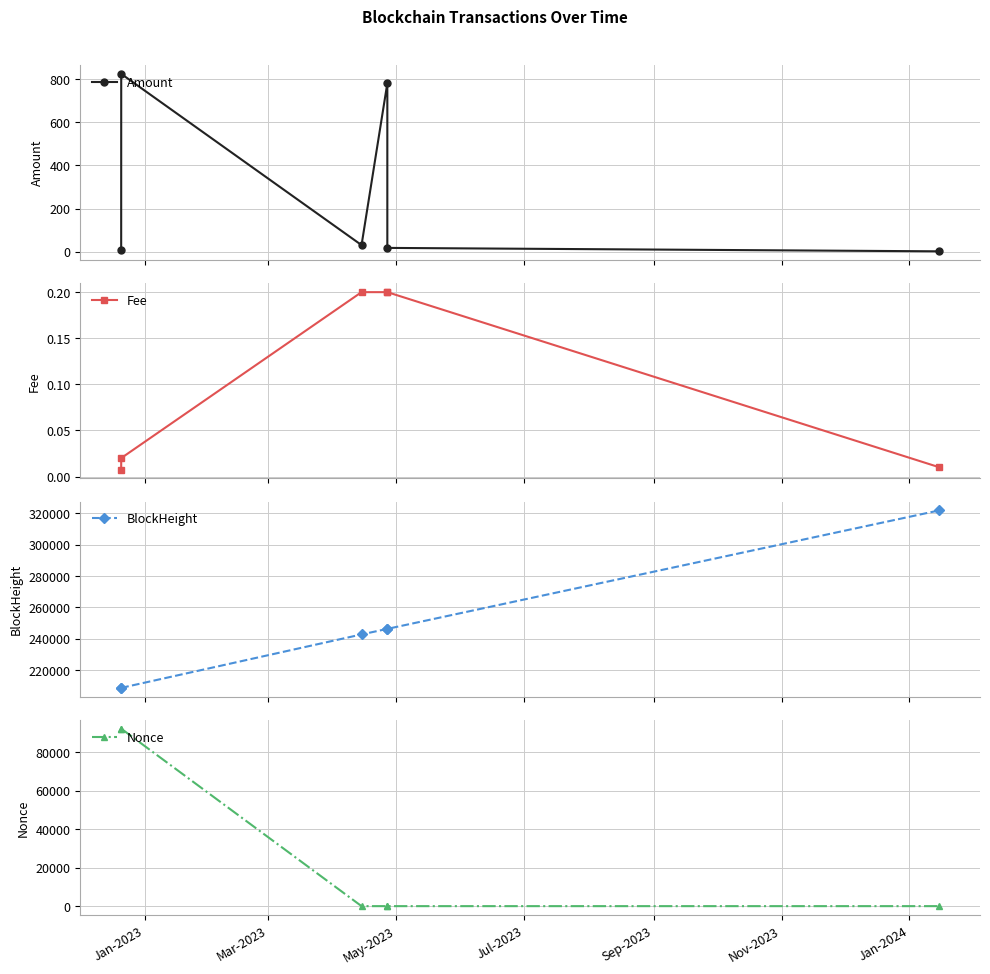

How many series are shown in this chart?

4